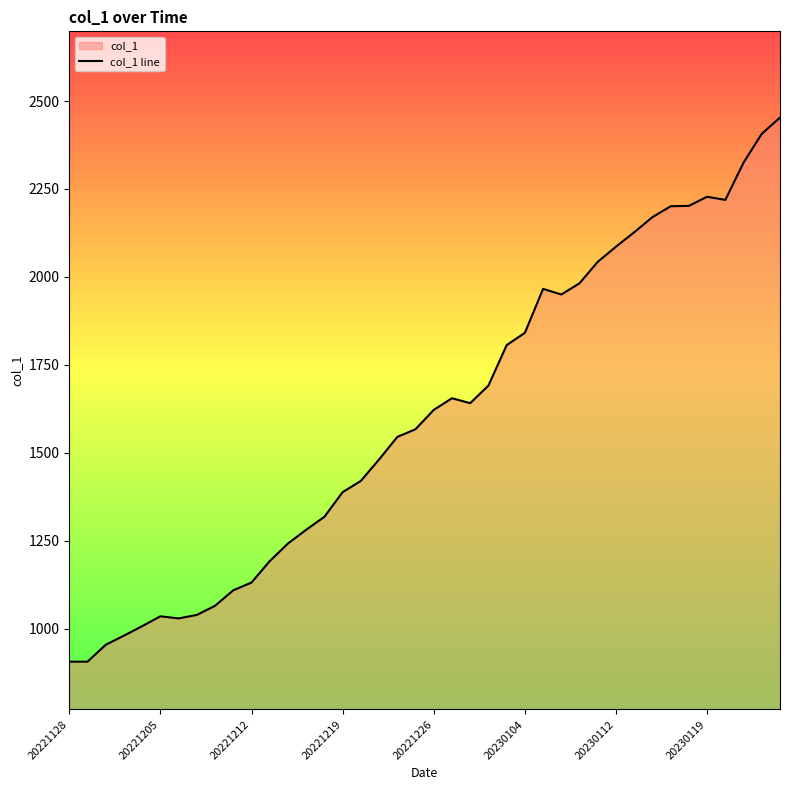

What position from the left is 16?

17